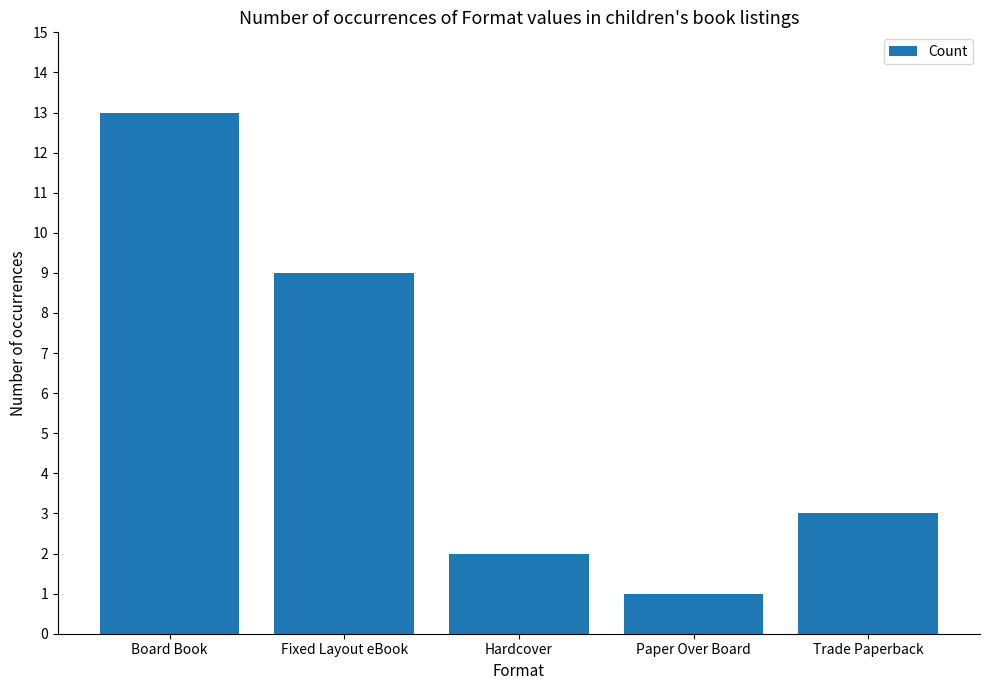

Rank the categories by value from highest to lowest.

Board Book, Fixed Layout eBook, Trade Paperback, Hardcover, Paper Over Board